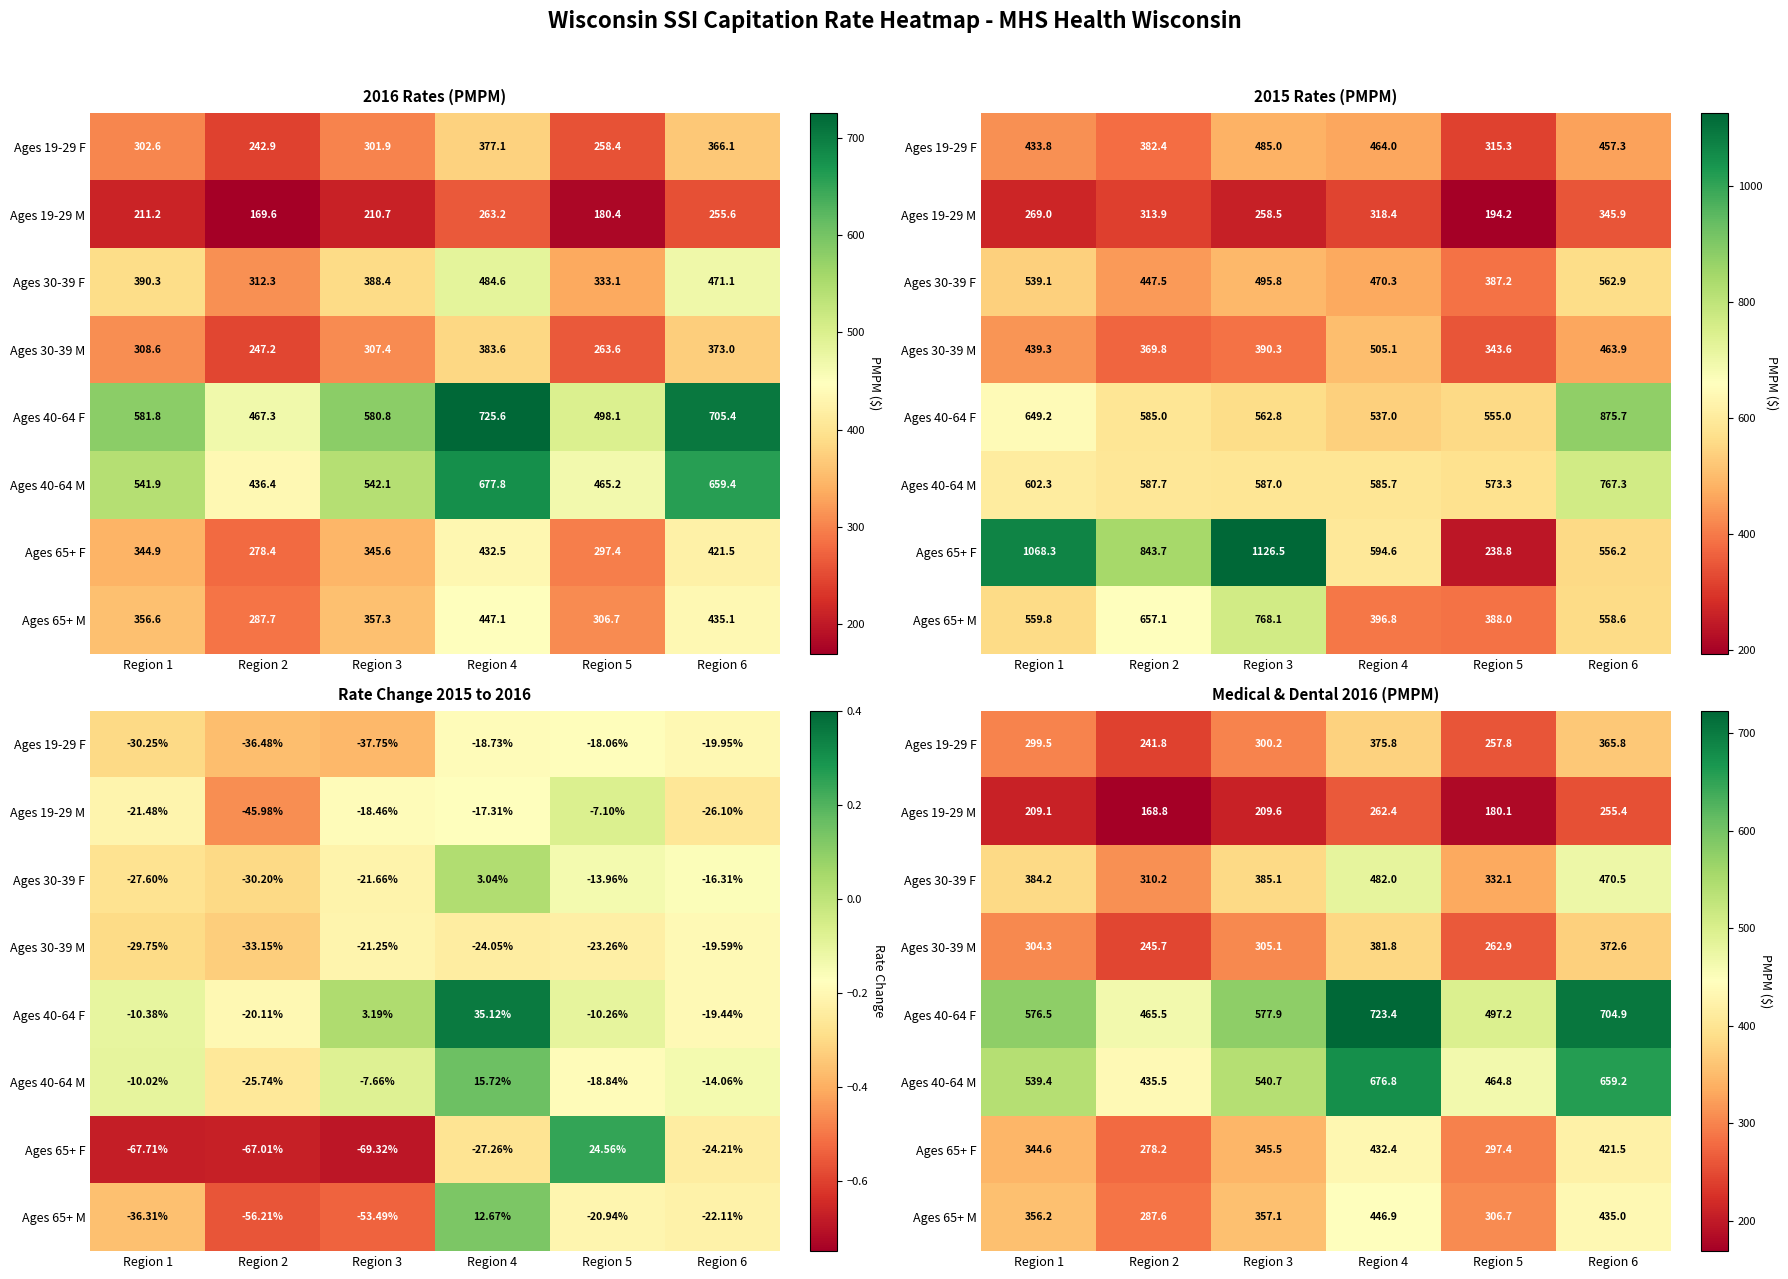

At which label does Ages 65+ M first exceed 357?

Region 3